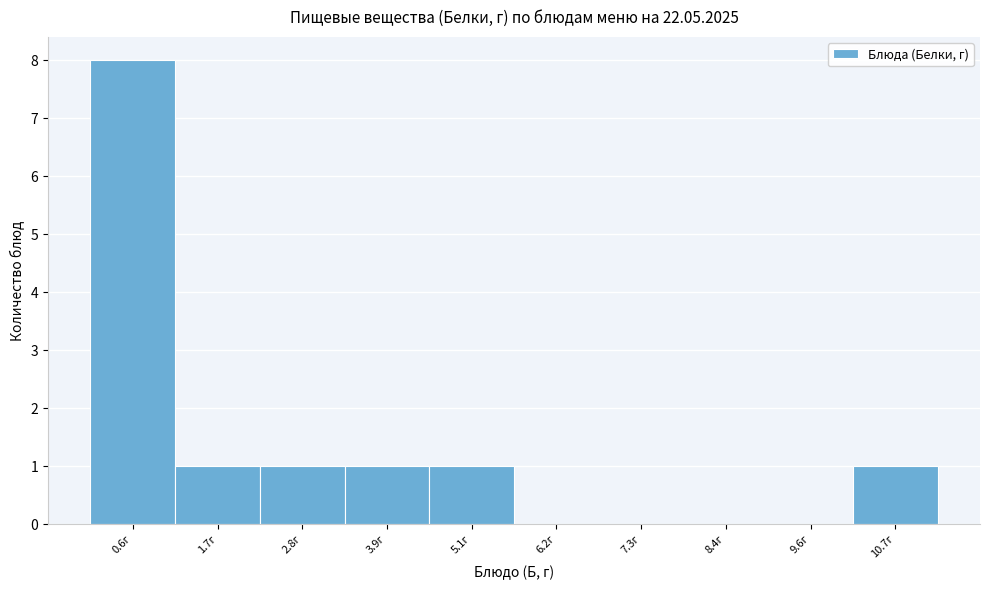

Reading left to right, list every bar in this chart as the range it spans on the x-axis followed by its height. Neither the bar edges nor the heights are printed on the chart, so give them approximately, as read against the axes.

0.0 to 1.2: 8
1.2 to 2.2: 1
2.2 to 3.4: 1
3.4 to 4.4: 1
4.4 to 5.6: 1
5.6 to 6.8: 0
6.8 to 7.8: 0
7.8 to 9.0: 0
9.0 to 10.2: 0
10.2 to 11.2: 1